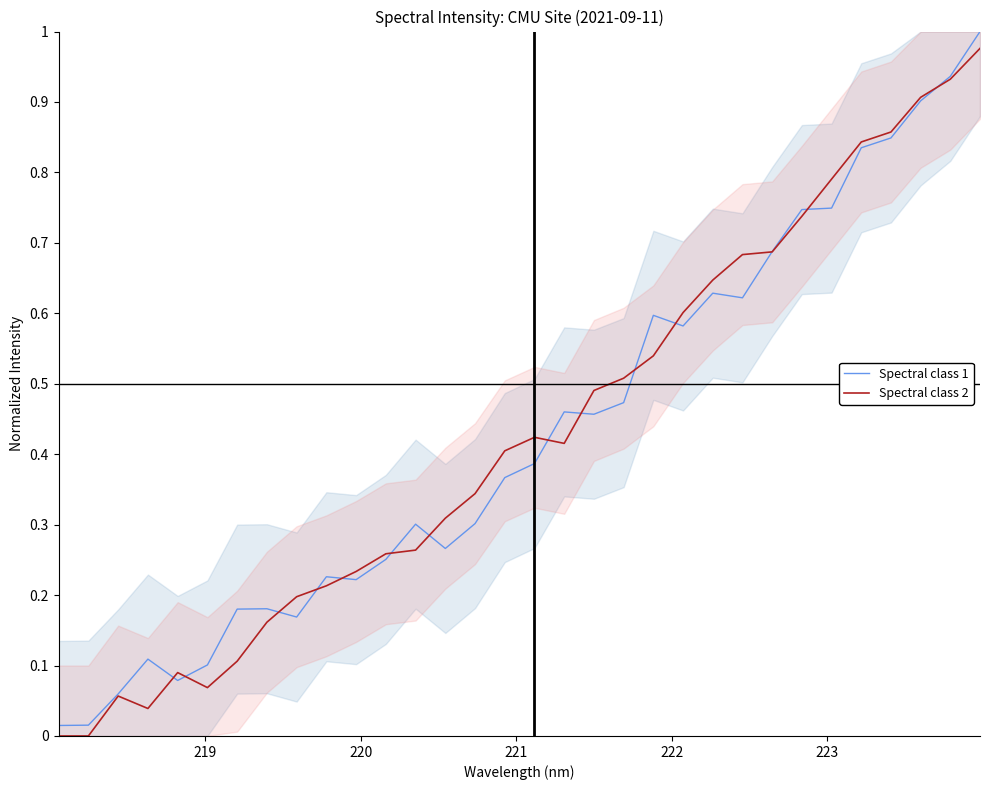

What is the highest value of the Spectral class 1 series?

1.0